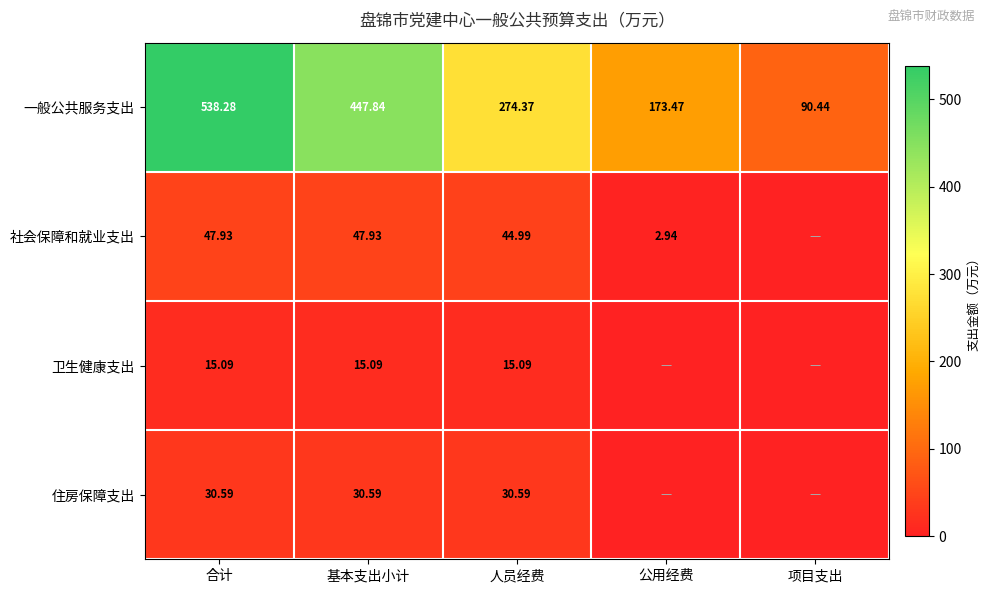

Between 基本支出小计 and 人员经费, which series saw the biggest shift?

一般公共服务支出